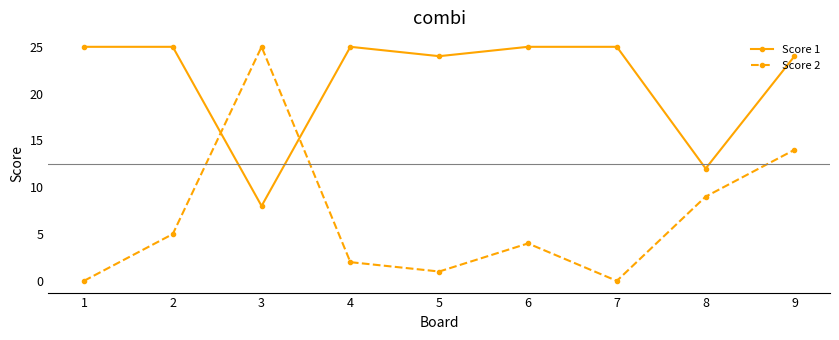

Rank the series by their average value, from highest to lowest.

Score 1, Score 2